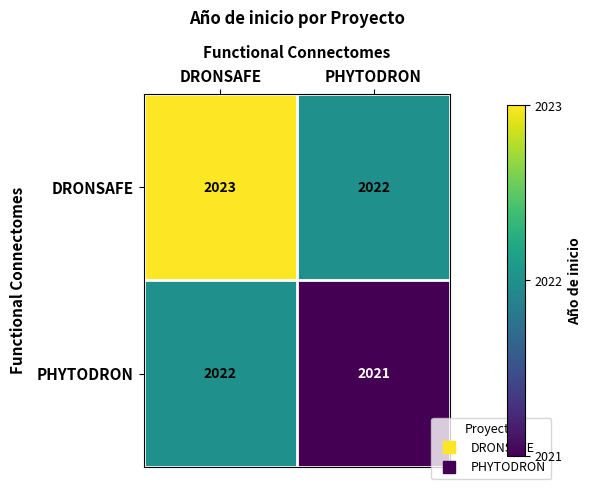

What is the maximum value shown in the chart?

2023